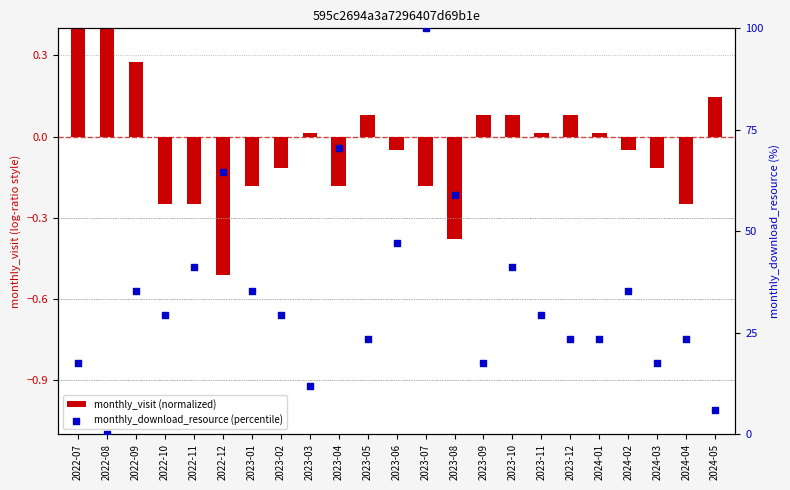

What are all the series names shown in the legend?

monthly_visit (normalized), monthly_download_resource (percentile)